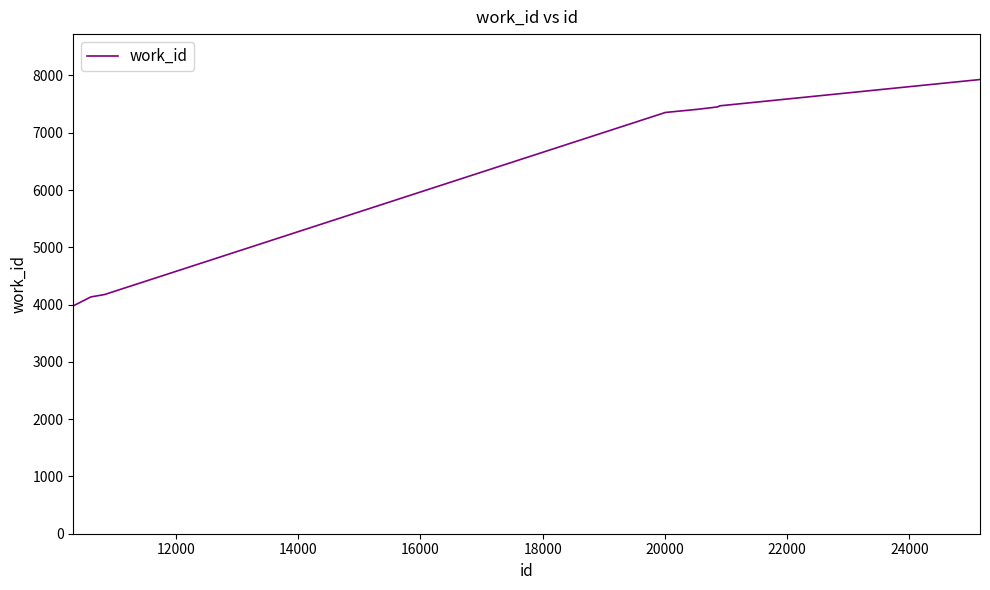

What is the smallest value displayed?

3978